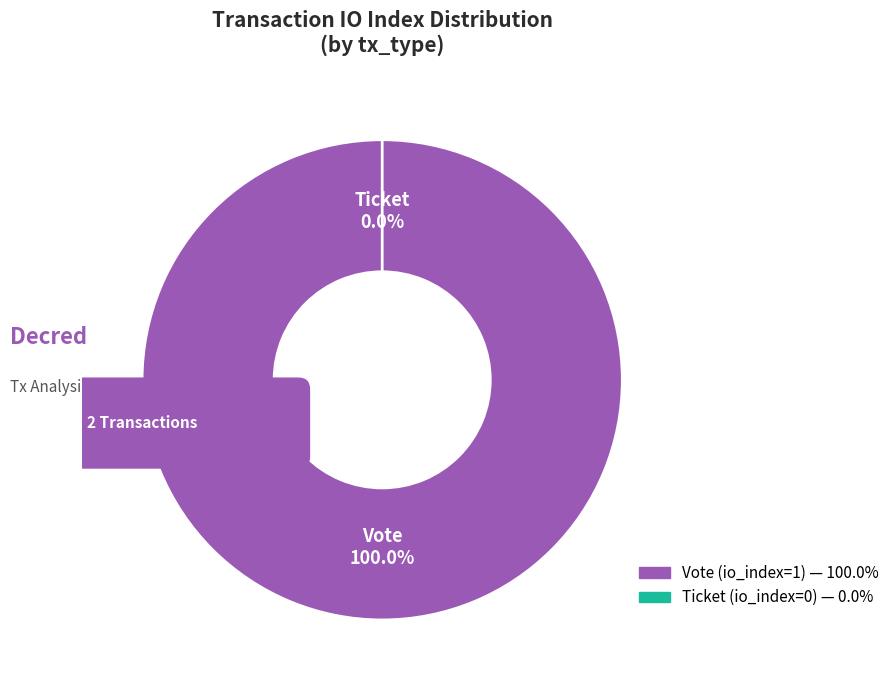

How many slices are in this pie chart?

2